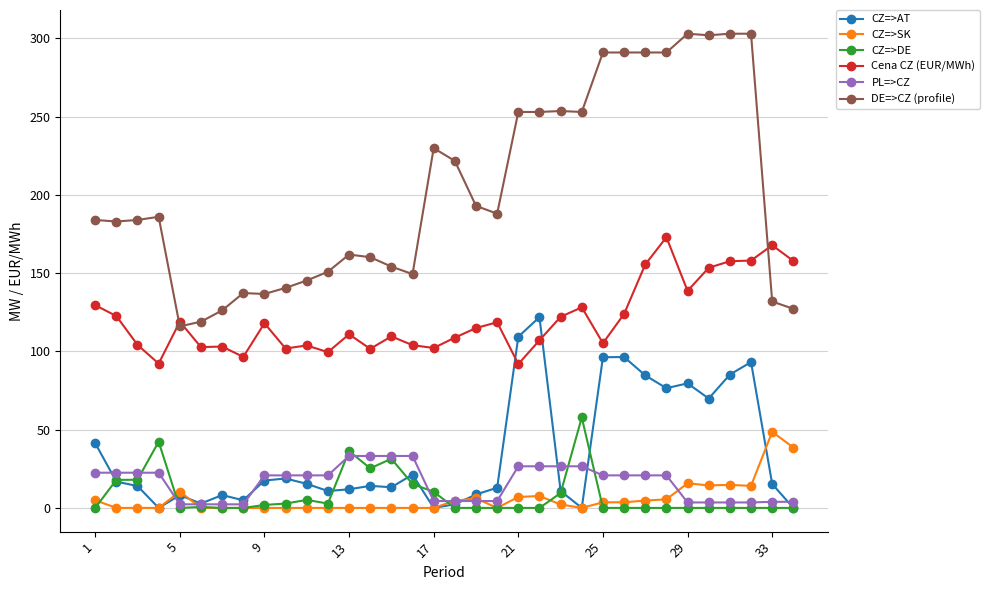

How many lines are shown in the chart?

6